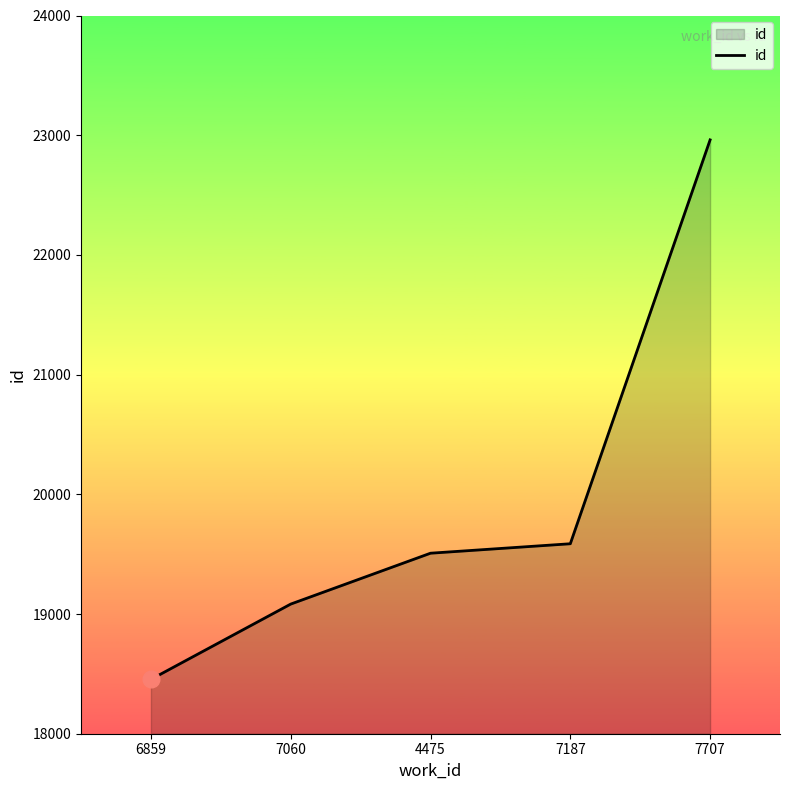

What value does the data have at 7707?

22961